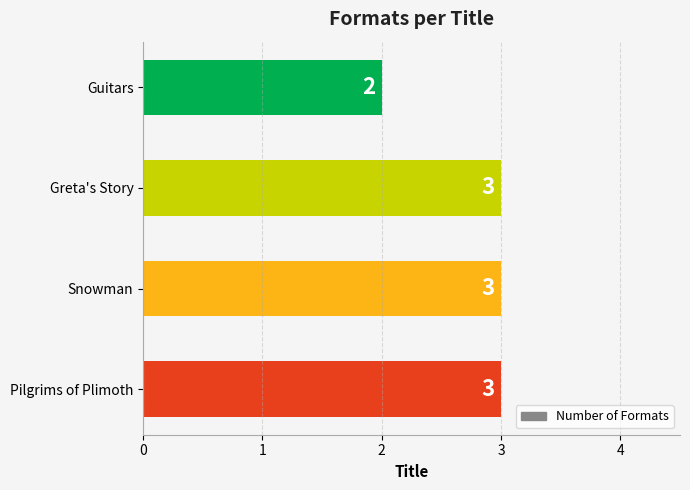

The value at Greta's Story is 5. True or false?

False